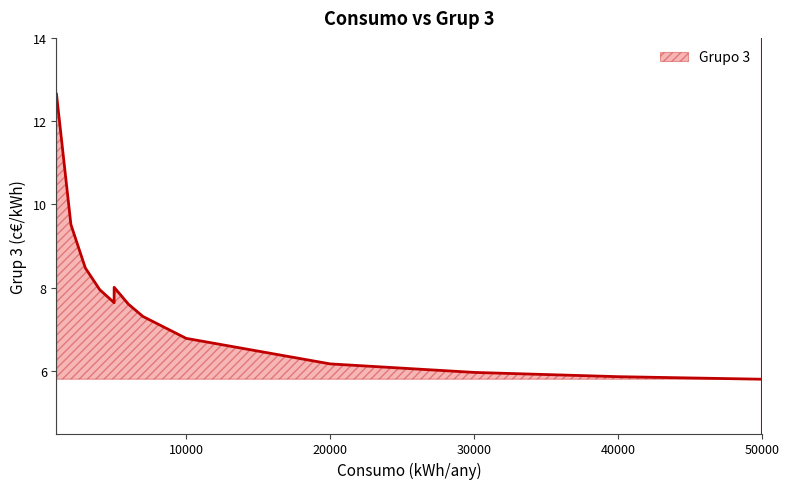

What is the greatest value displayed?

12.6